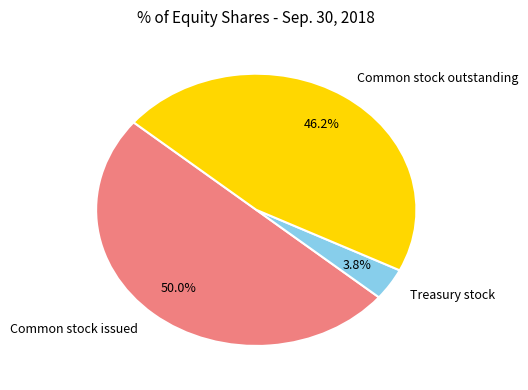

Between Common stock issued and Common stock outstanding, which is larger?

Common stock issued